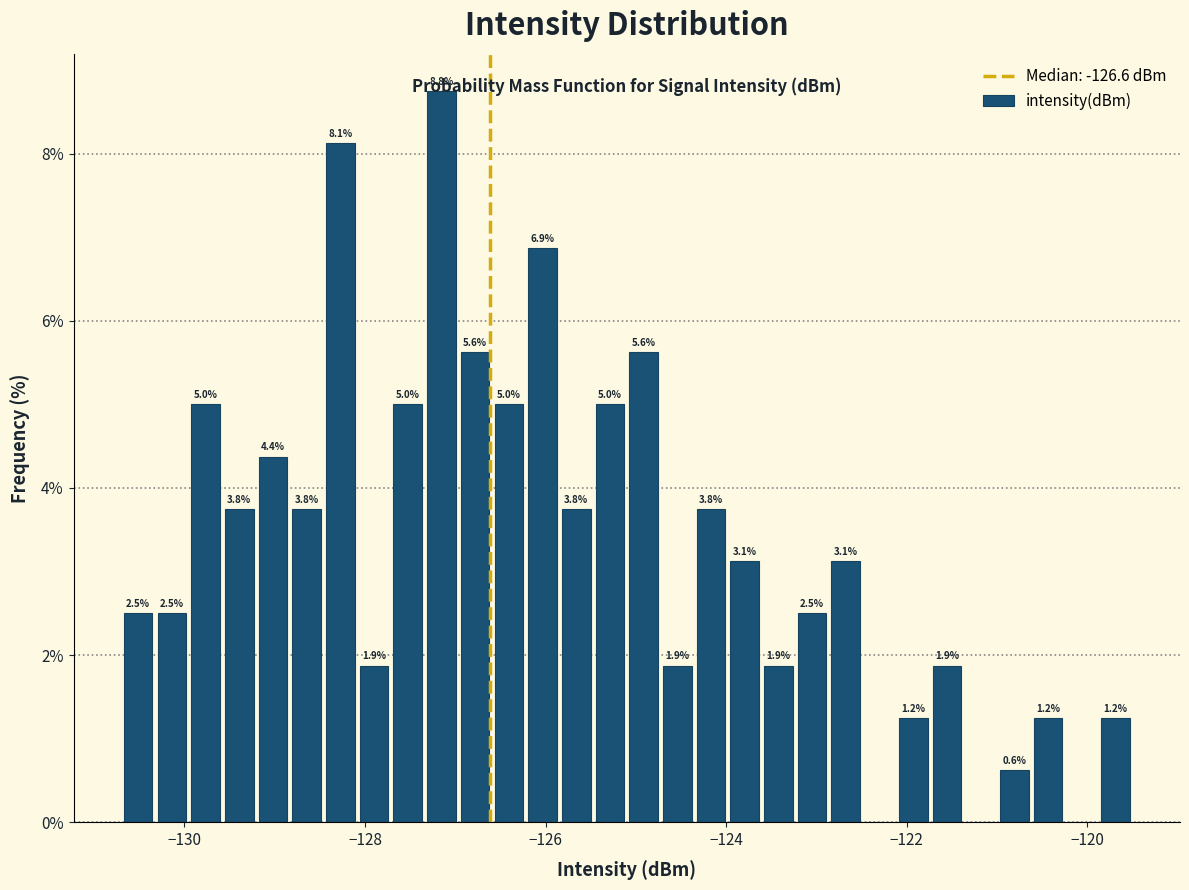

Read against the x-axis, roughly where is the centre of the tallest bar?

-127.2